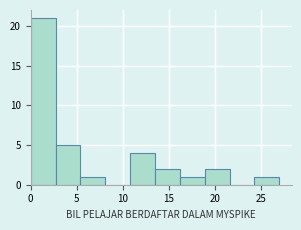

What is the height of the bar covering 0.0 to 2.7 on the x-axis? Neither the bar edges nor the heights are printed on the chart, so give them approximately, as read against the axes.

21